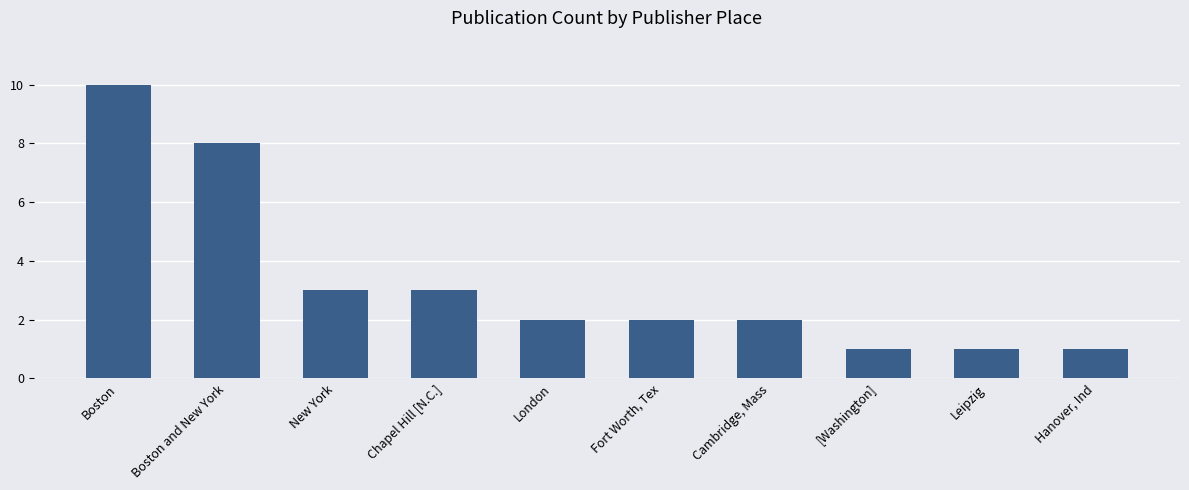

What is the change in value from New York to [Washington]?

-2